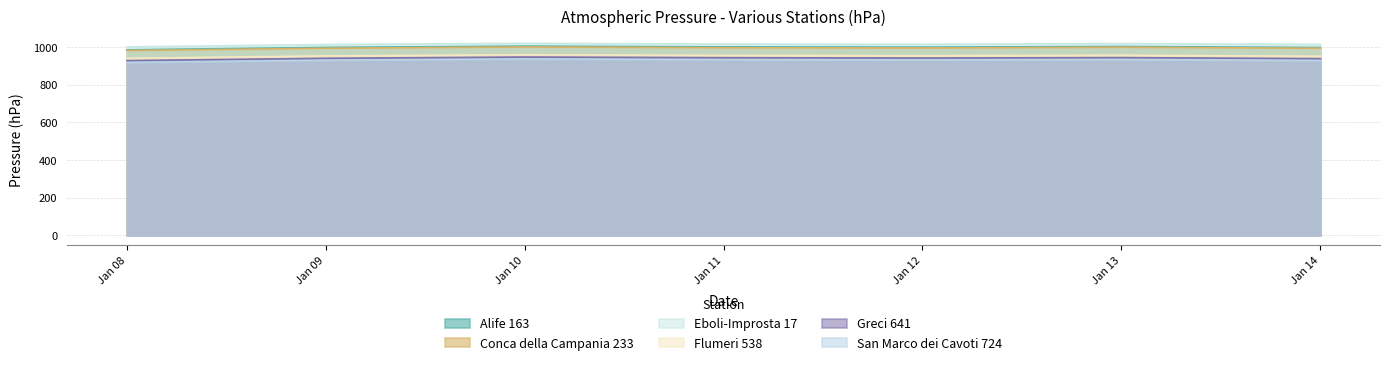

What is the spread (max minus min) of values at Jan 11?

82.3